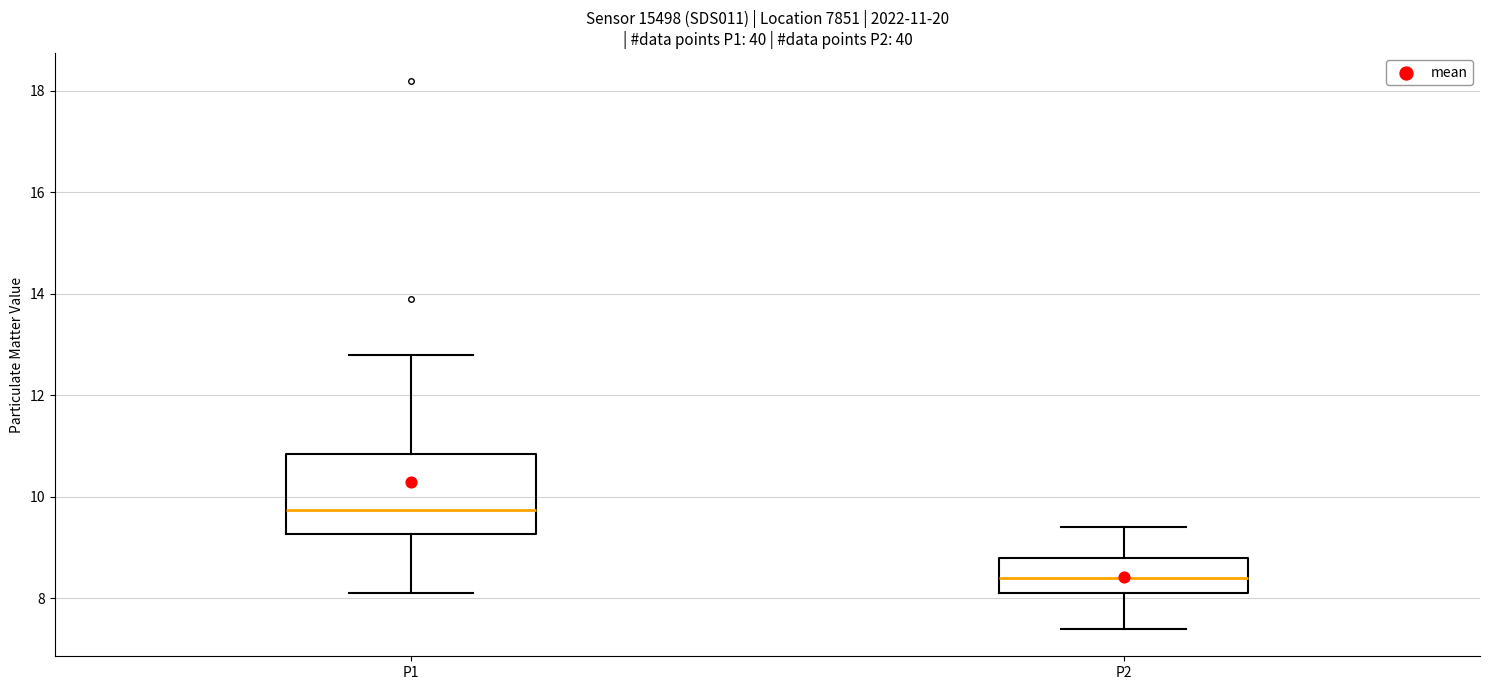

Comparing the boxes themselves (not the whiskers), which one is the tallest?

P1